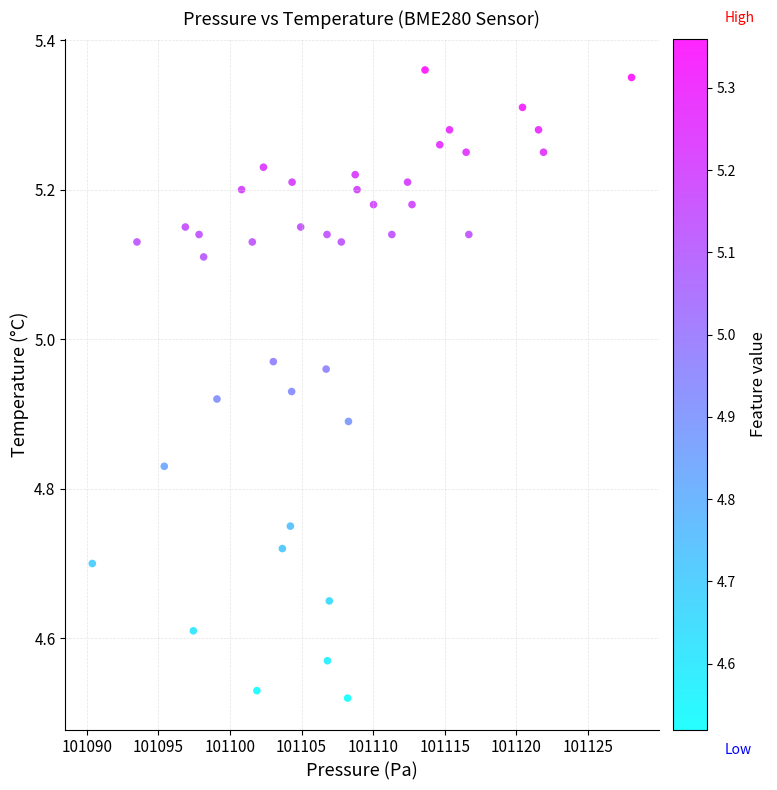

What is the range of Y values (max minus min)?

0.8